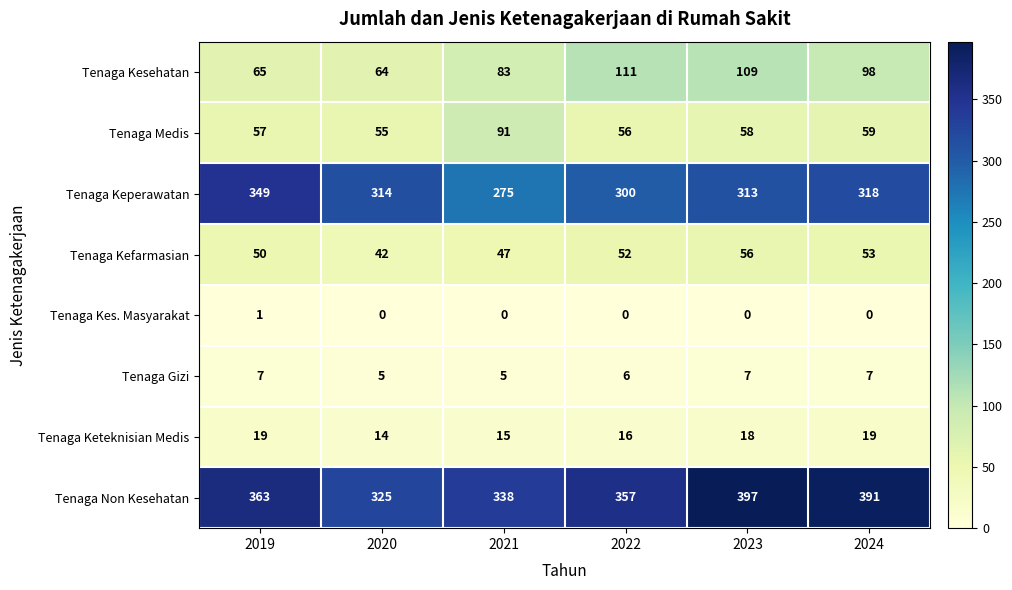

What is the total value across all series at 2019?

911